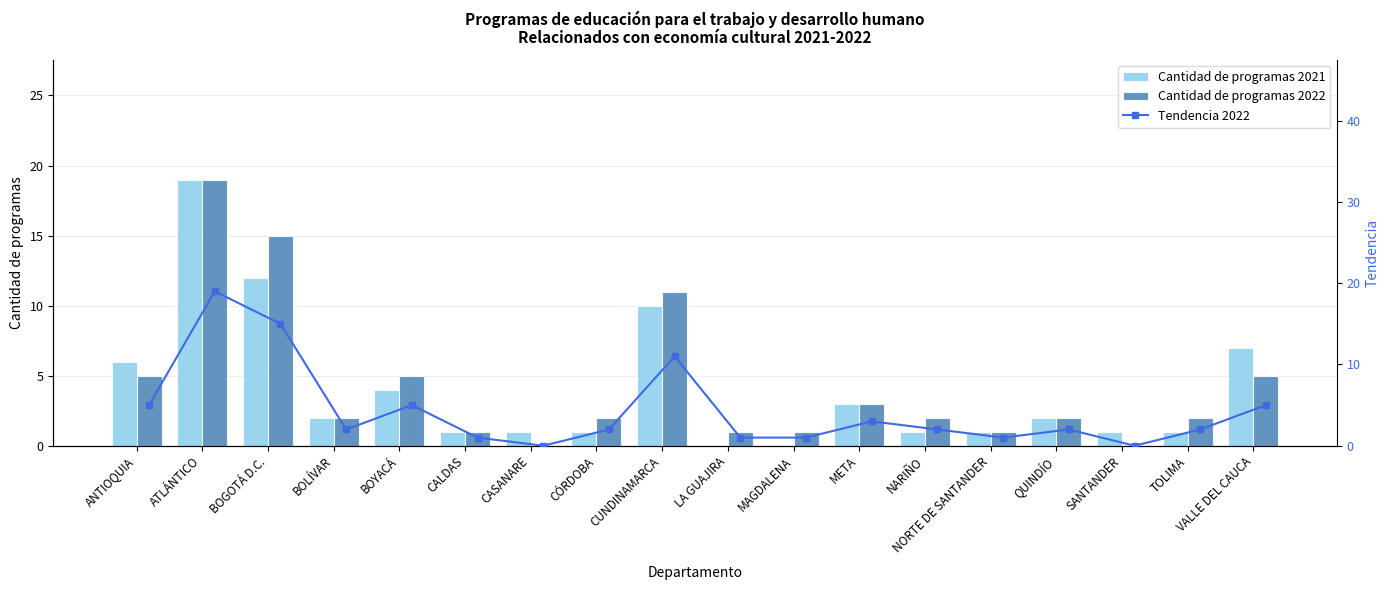

Which series has the largest total across all categories?

Cantidad de programas 2022